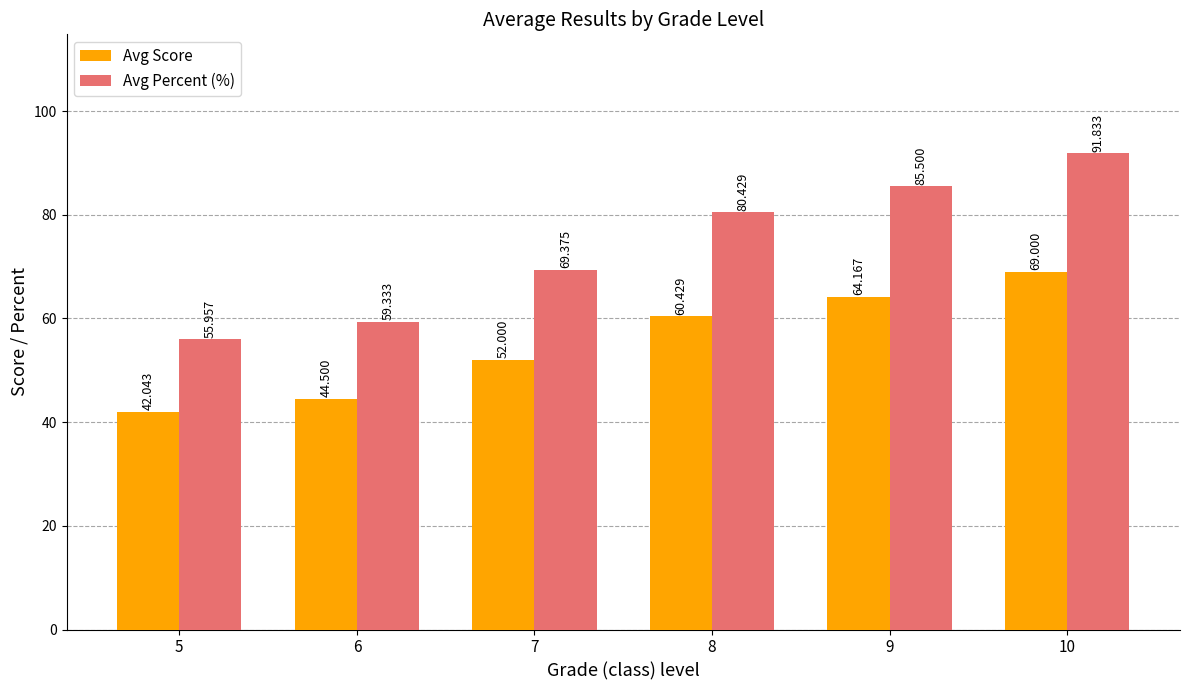

What is the difference between the maximum and minimum values in the Avg Percent (%) series?

35.9